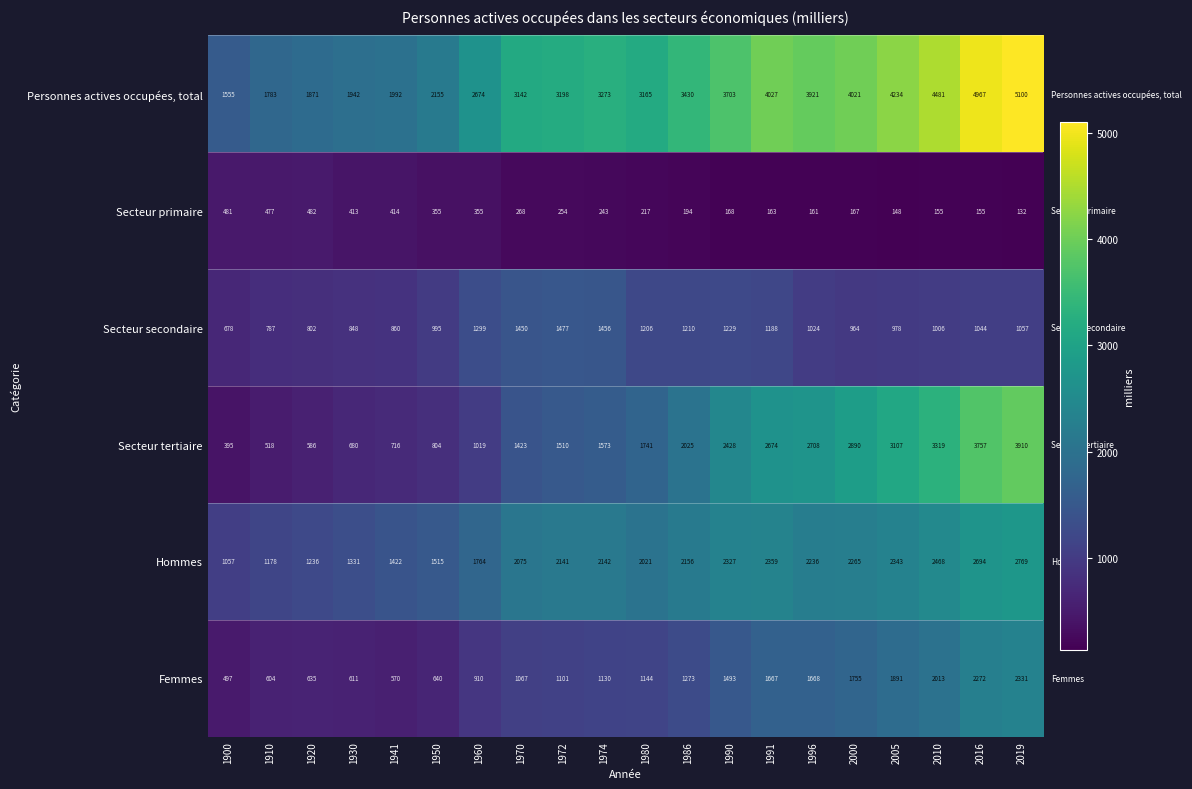

What is the sum of the Femmes values at 1974 and 2010?

3143